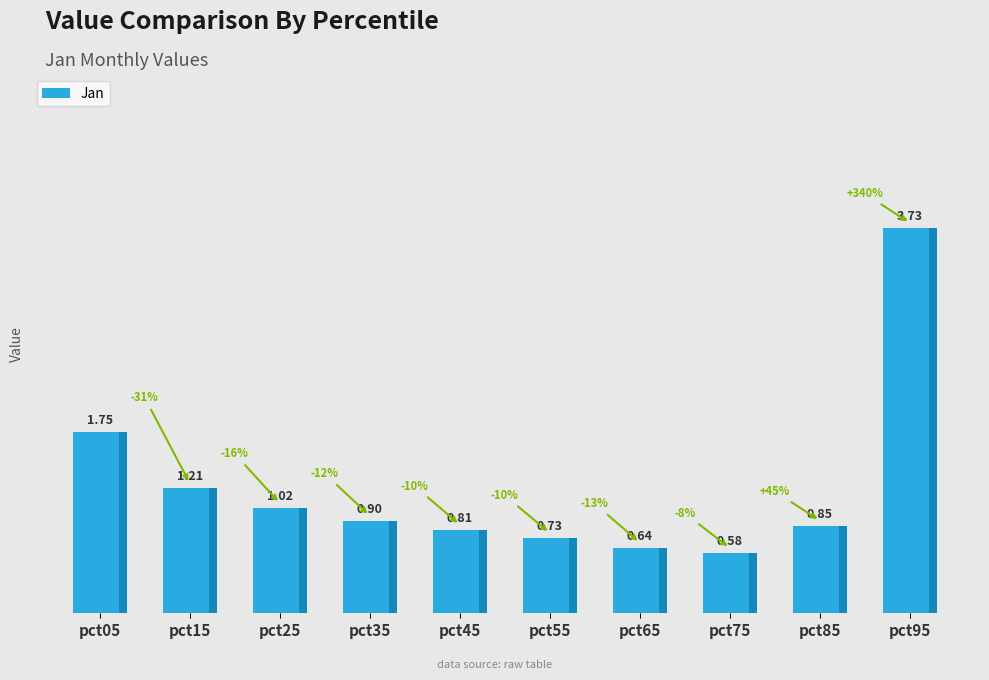

What is the change in value from pct55 to pct75?

-0.1